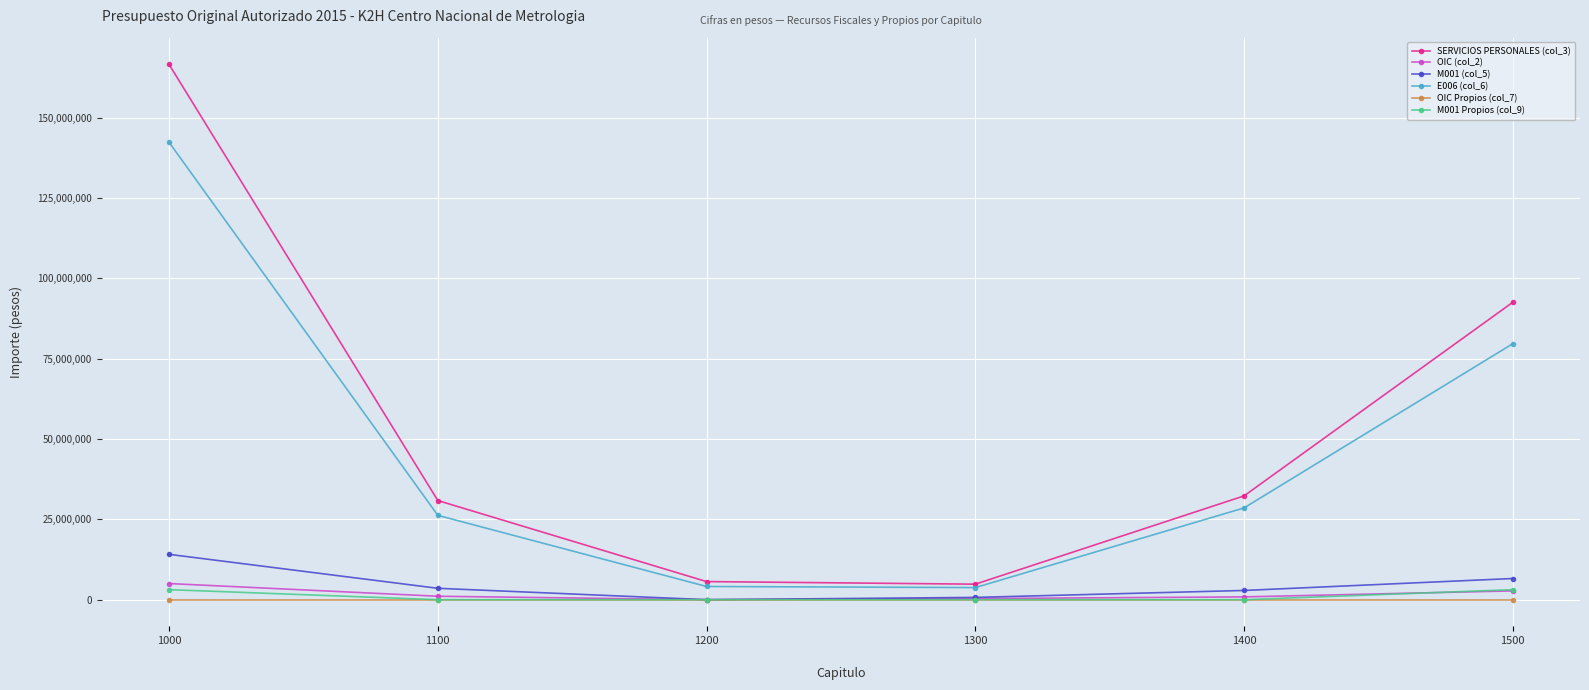

What is the sum of the M001 (col_5) values at 1300 and 1400?

3575362